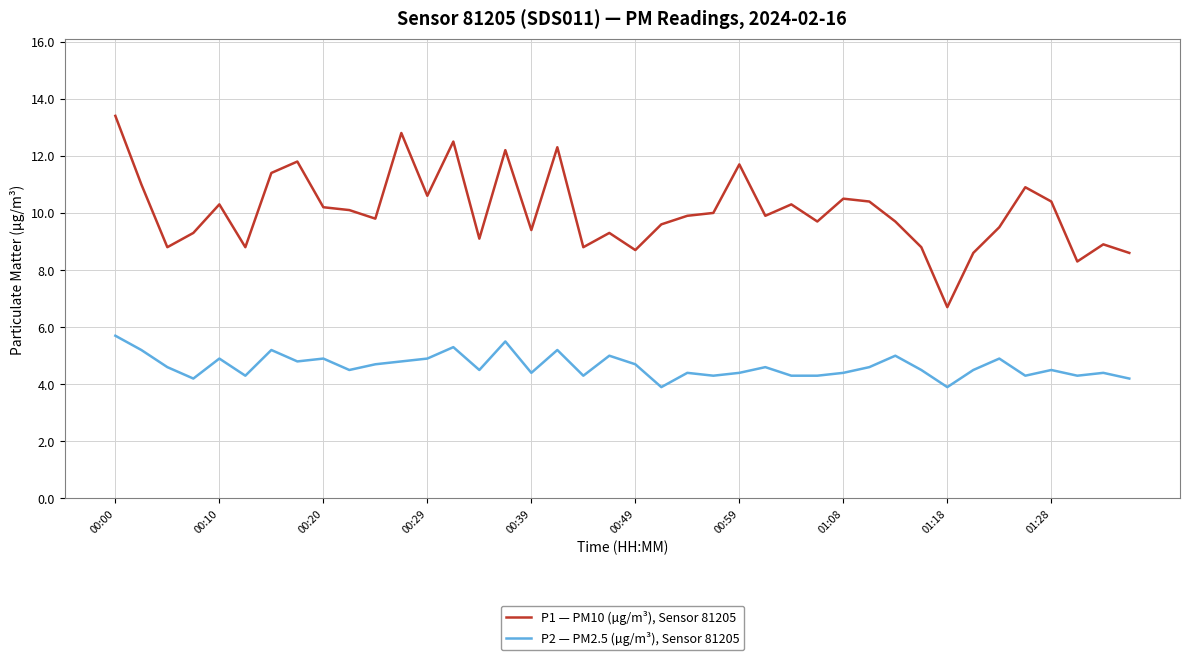

What are all the series names shown in the legend?

P1 — PM10 (µg/m³), Sensor 81205, P2 — PM2.5 (µg/m³), Sensor 81205